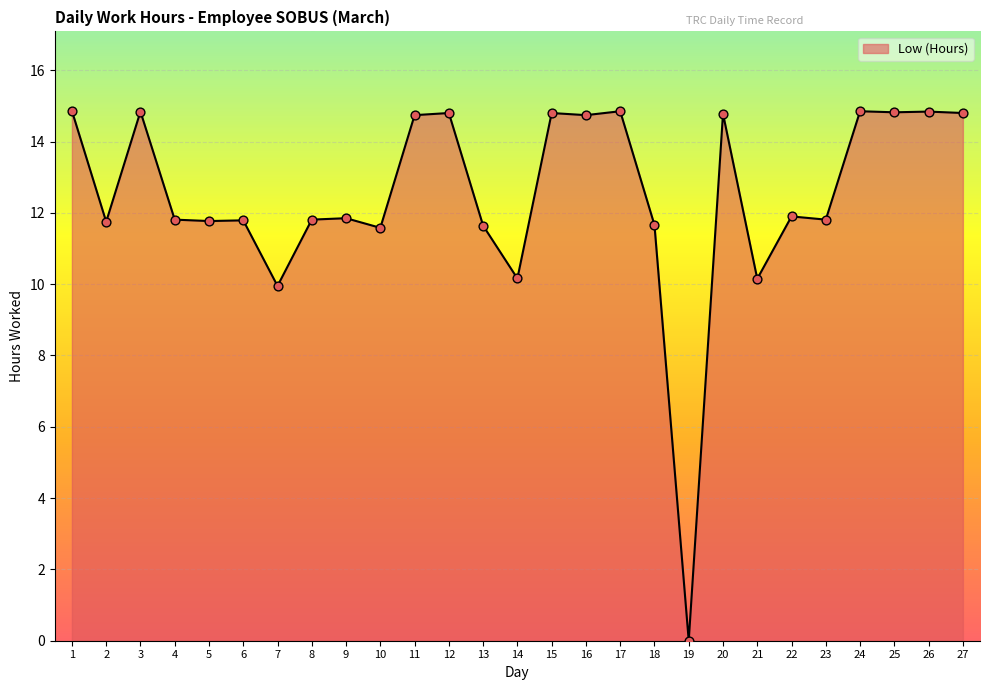

Between 18 and 26, which is larger?

26